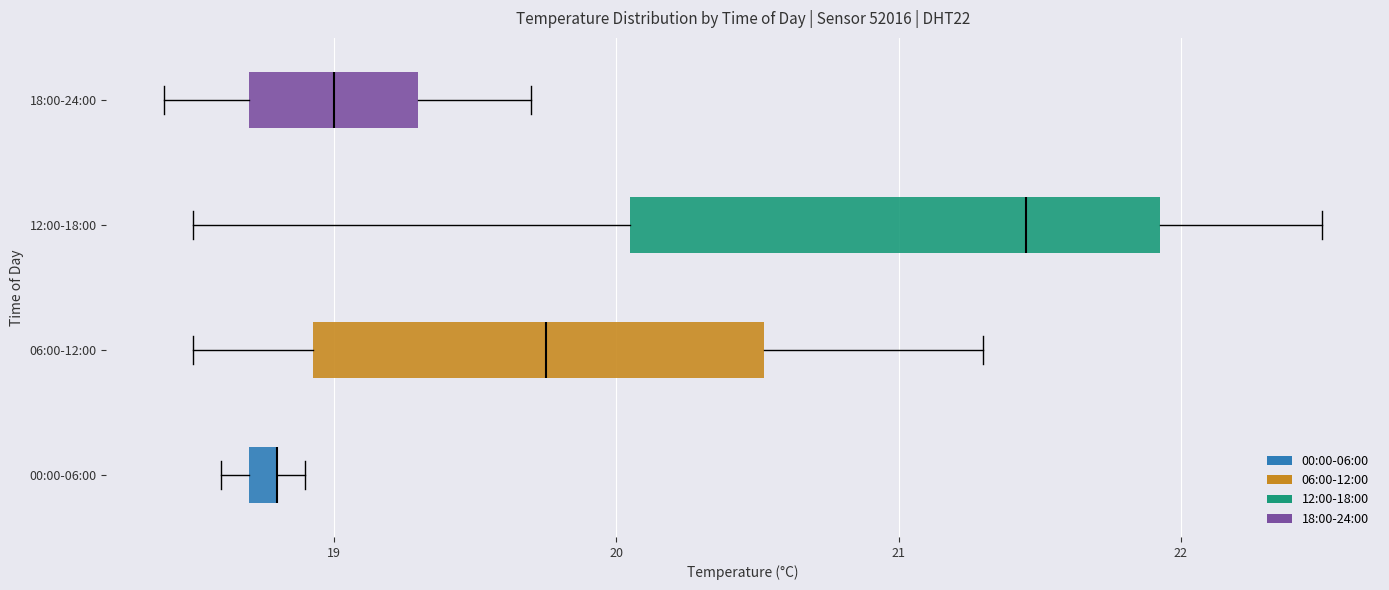

Which box is the widest, from its left edge to its right edge?

12:00-18:00